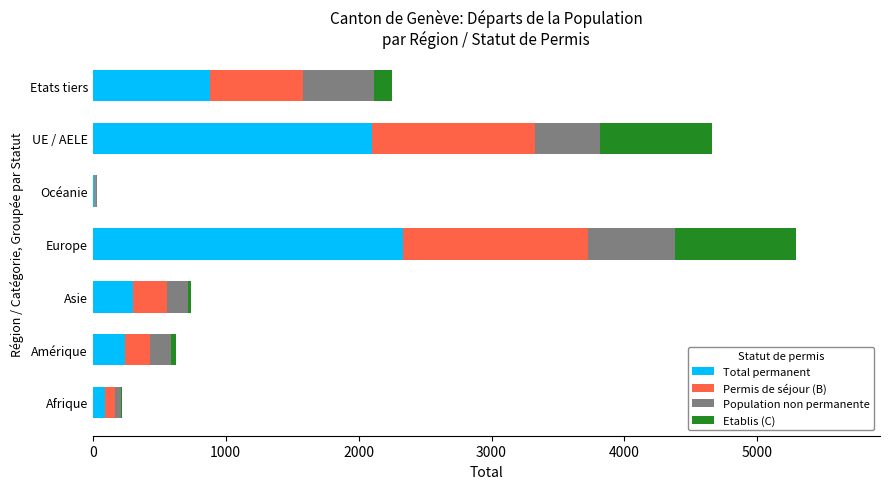

The value of Total permanent at Amérique is 242. True or false?

True